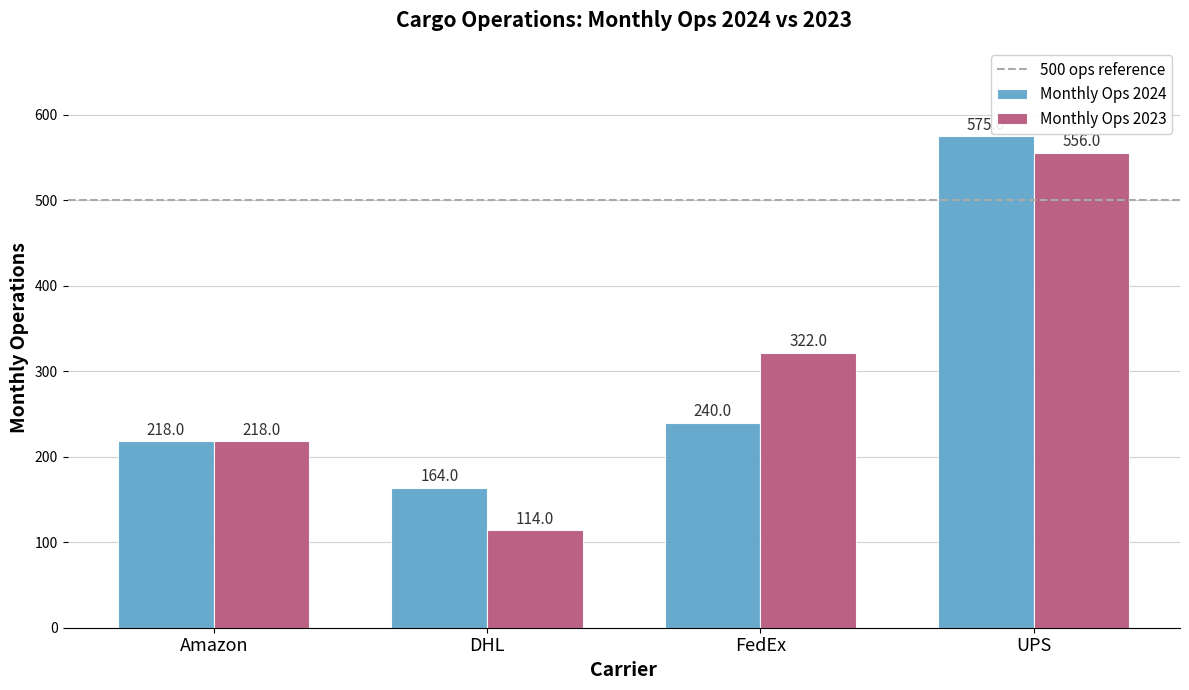

What position from the right is DHL?

3